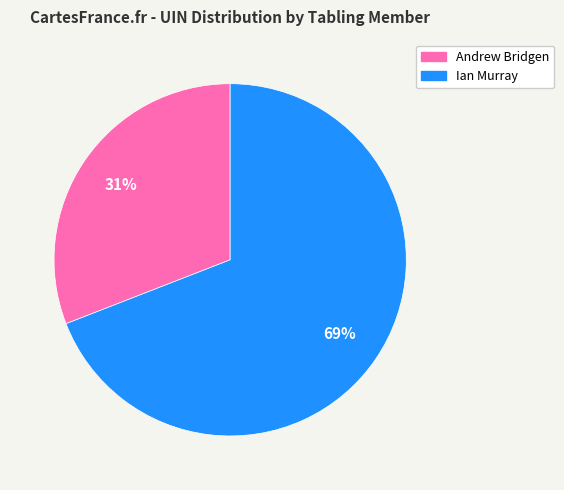

Count the number of slices in the pie.

2